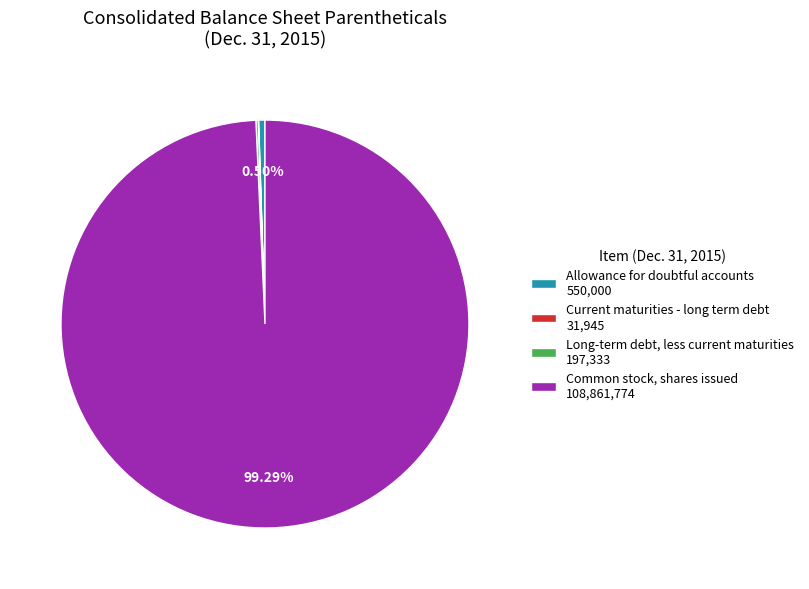

To the nearest percent, what portion does Common stock, shares issued represent?

99%